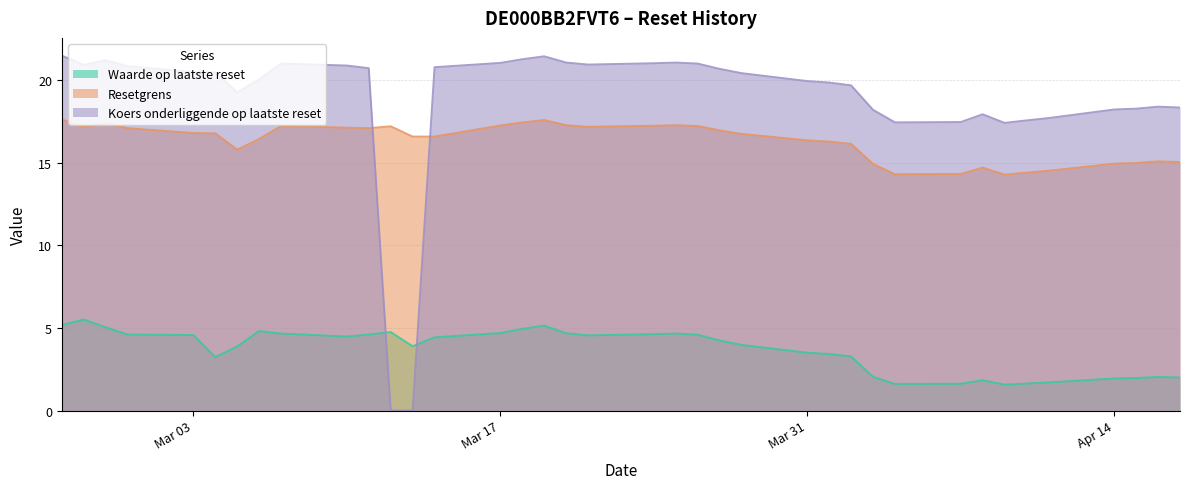

What is the difference between the maximum and minimum values in the Koers onderliggende op laatste reset series?

21.5